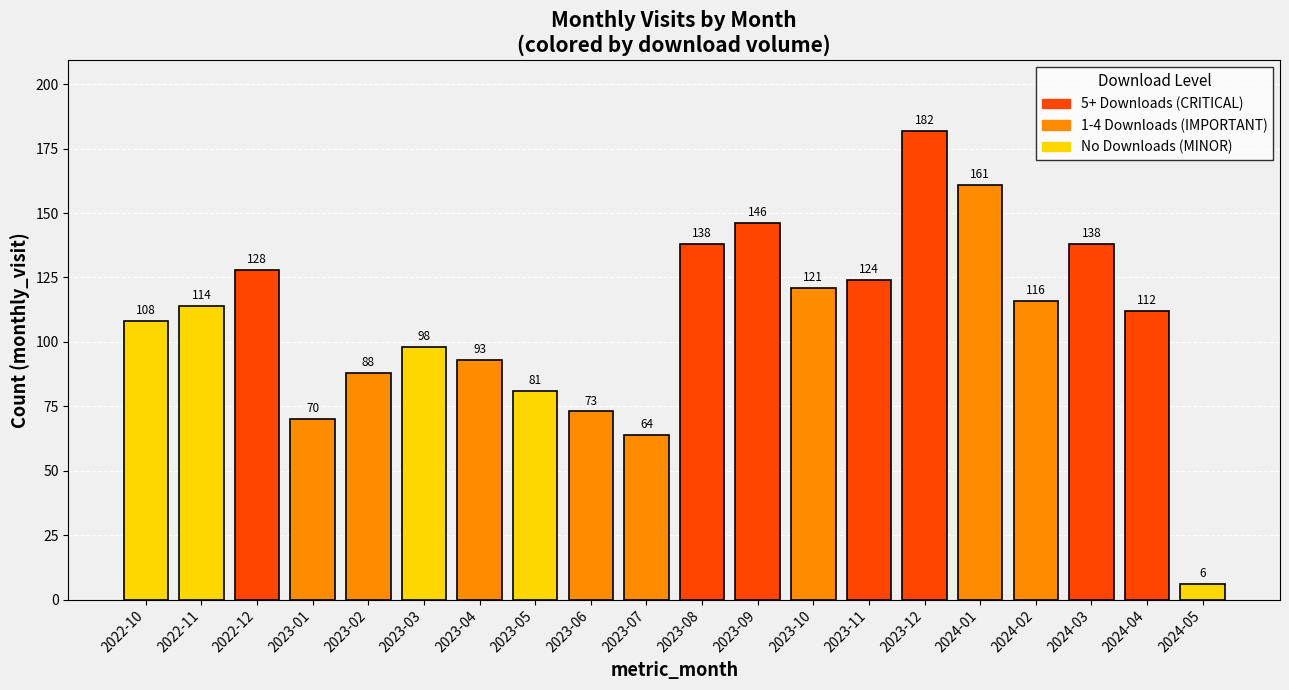

Reading left to right, what are all the values shown in this chart?

108	114	128	70	88	98	93	81	73	64	138	146	121	124	182	161	116	138	112	6